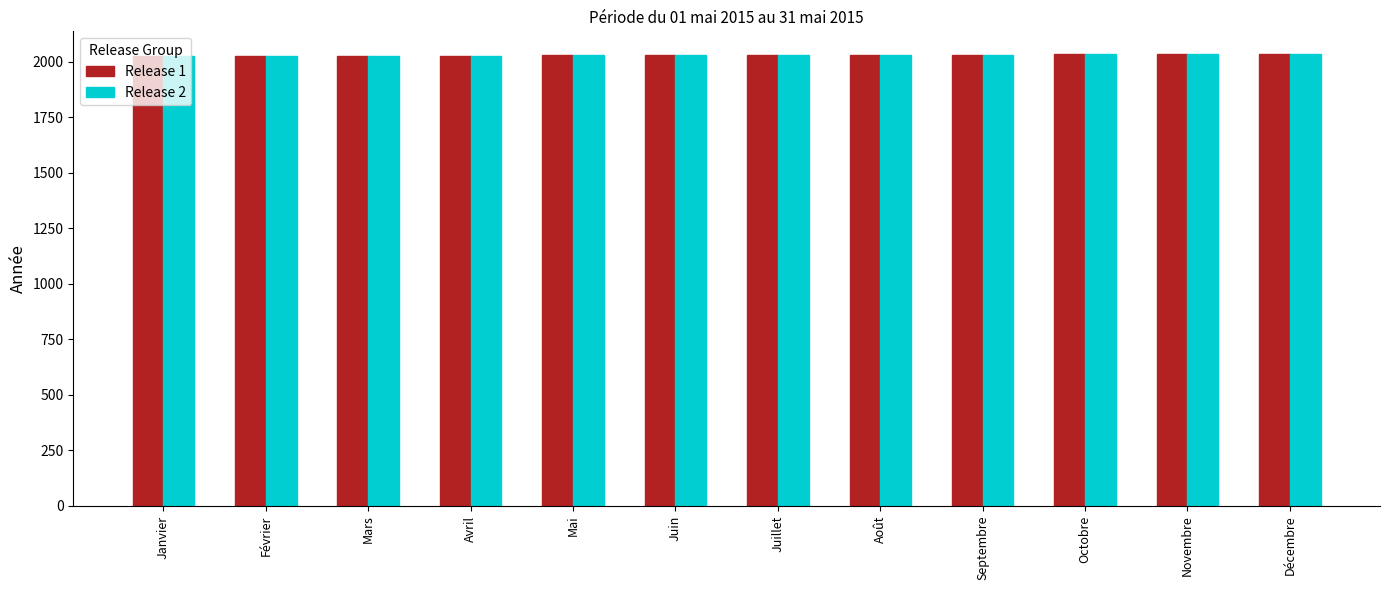

What are all the series names shown in the legend?

Release 1, Release 2